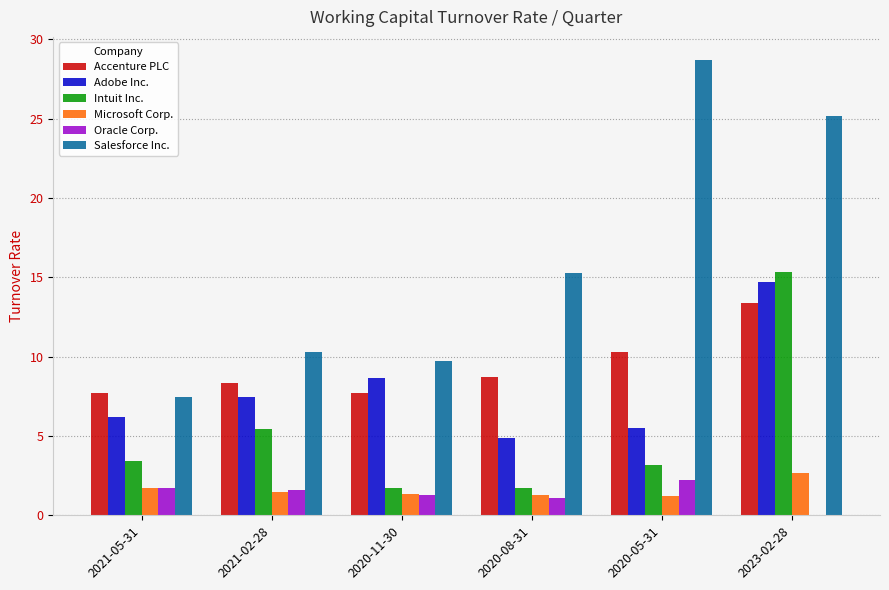

Which series has the widest spread of values?

Salesforce Inc.